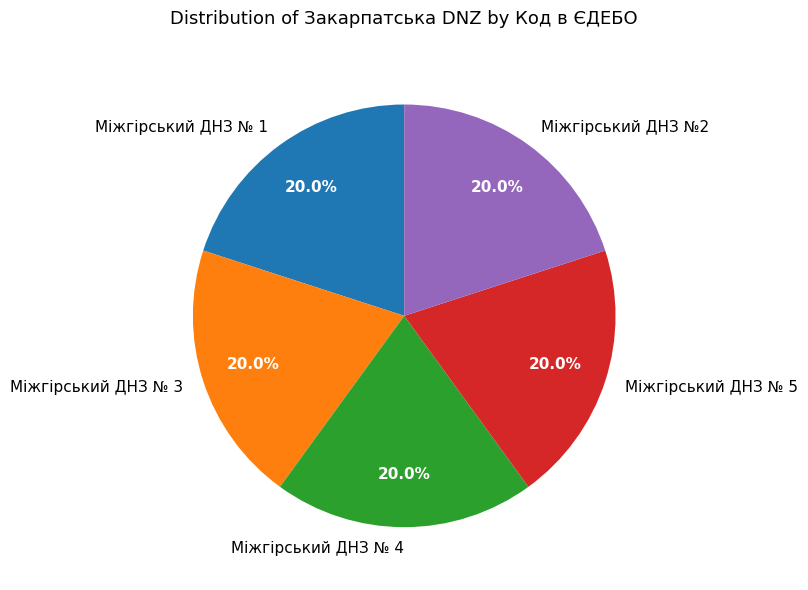

Is the sum of Міжгірський ДНЗ № 3 and Міжгірський ДНЗ № 4 greater than half?

No